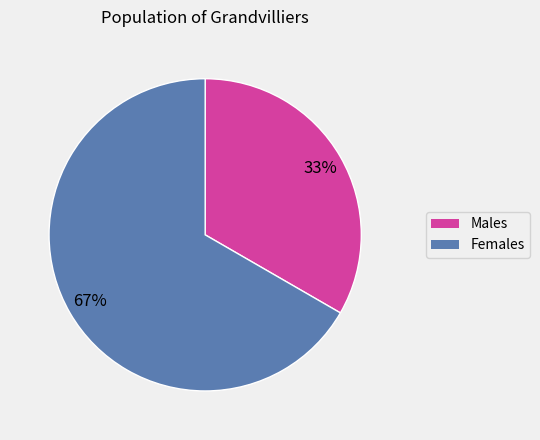

To the nearest percent, what is the average slice percentage?

50%